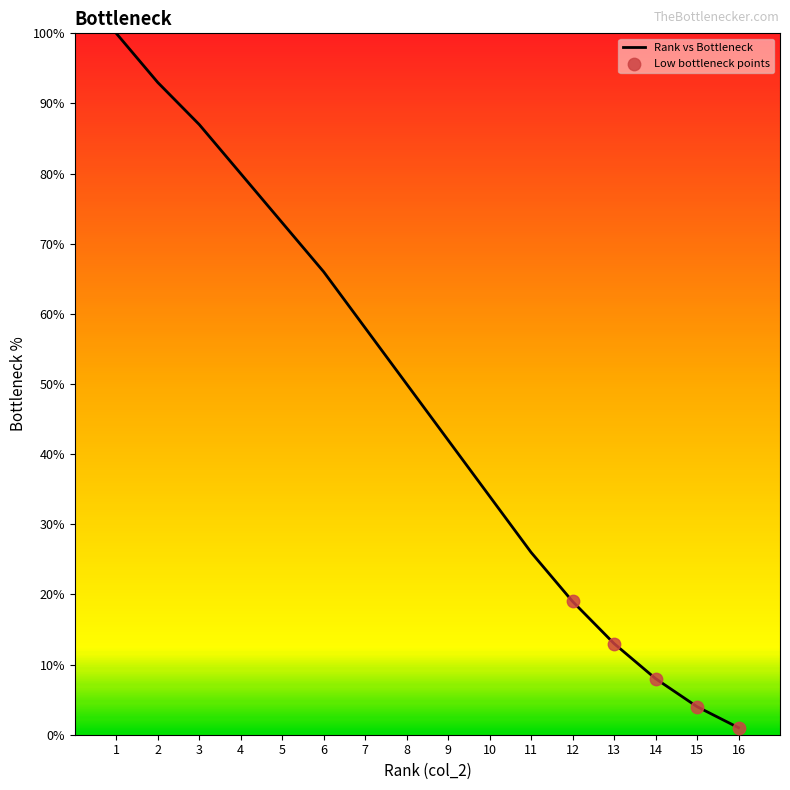

What is the change in value from 3 to 4?

-7